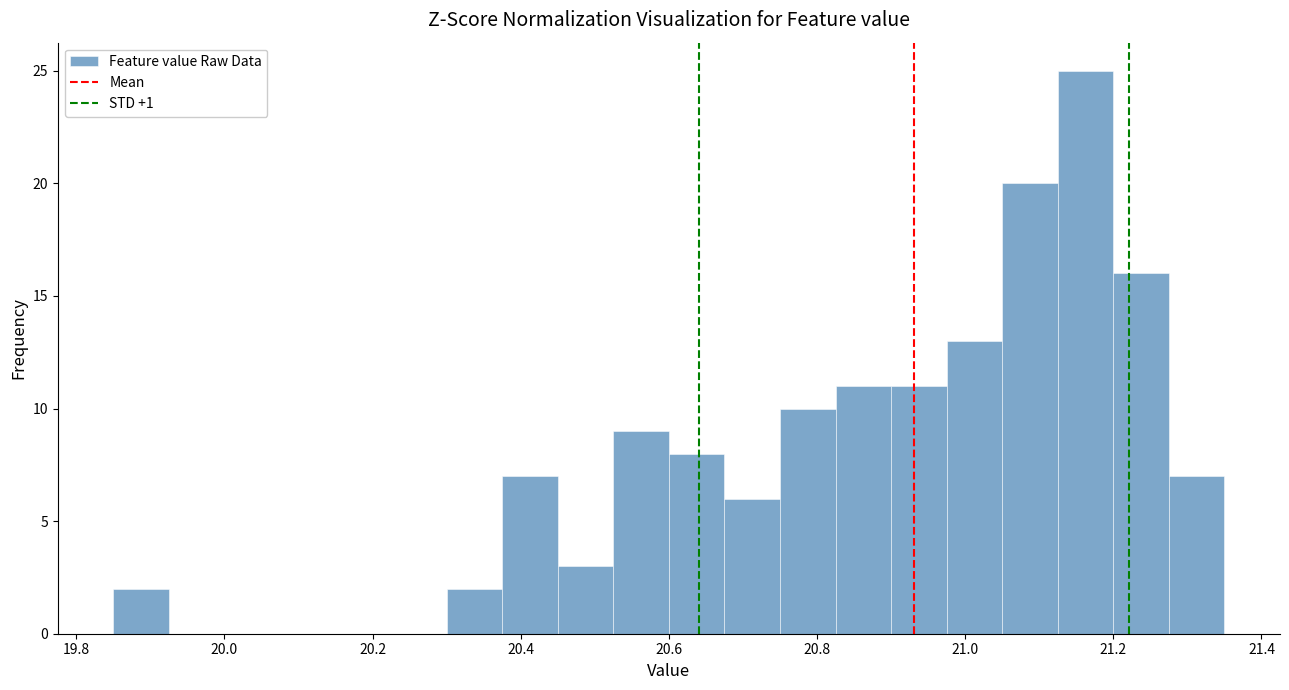

Around what value on the x-axis is the tallest bar? Give the approximate position of its centre, as read against the axis.

21.16